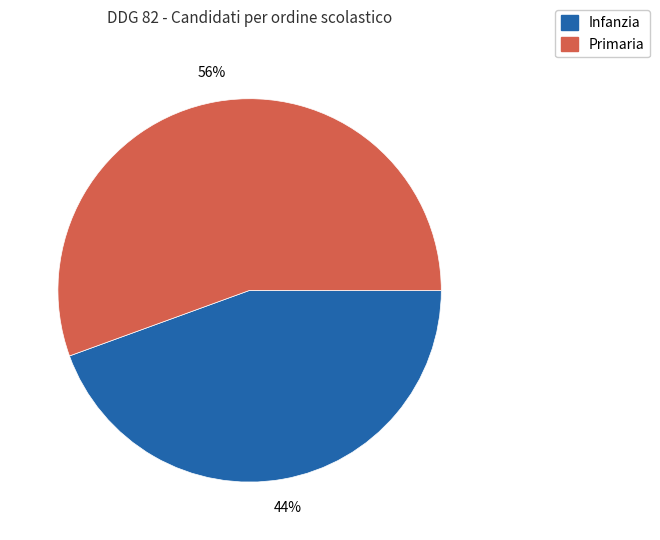

What is the ratio of the value at Primaria to the value at Infanzia?

1.3